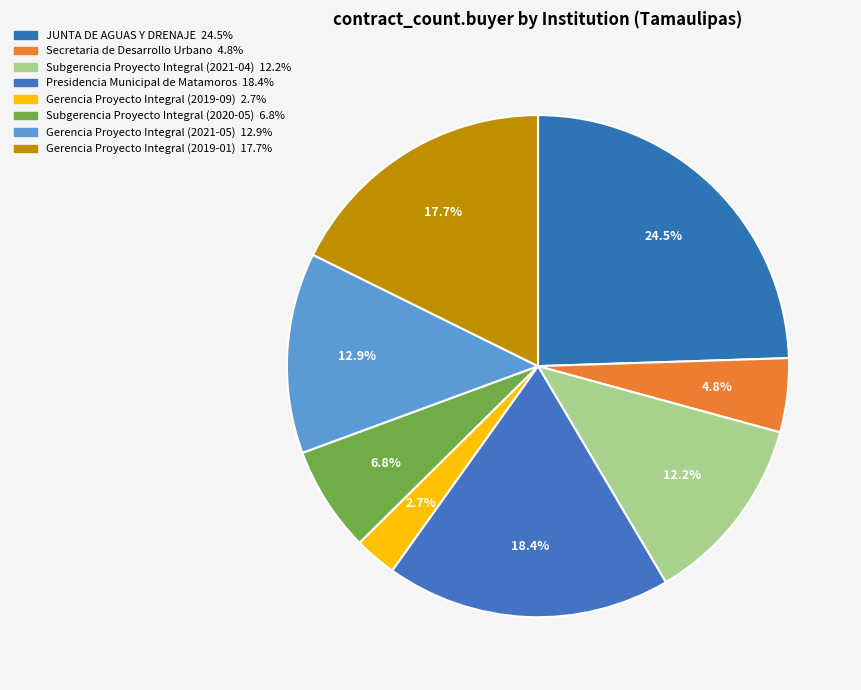

How many segments does this pie chart have?

8